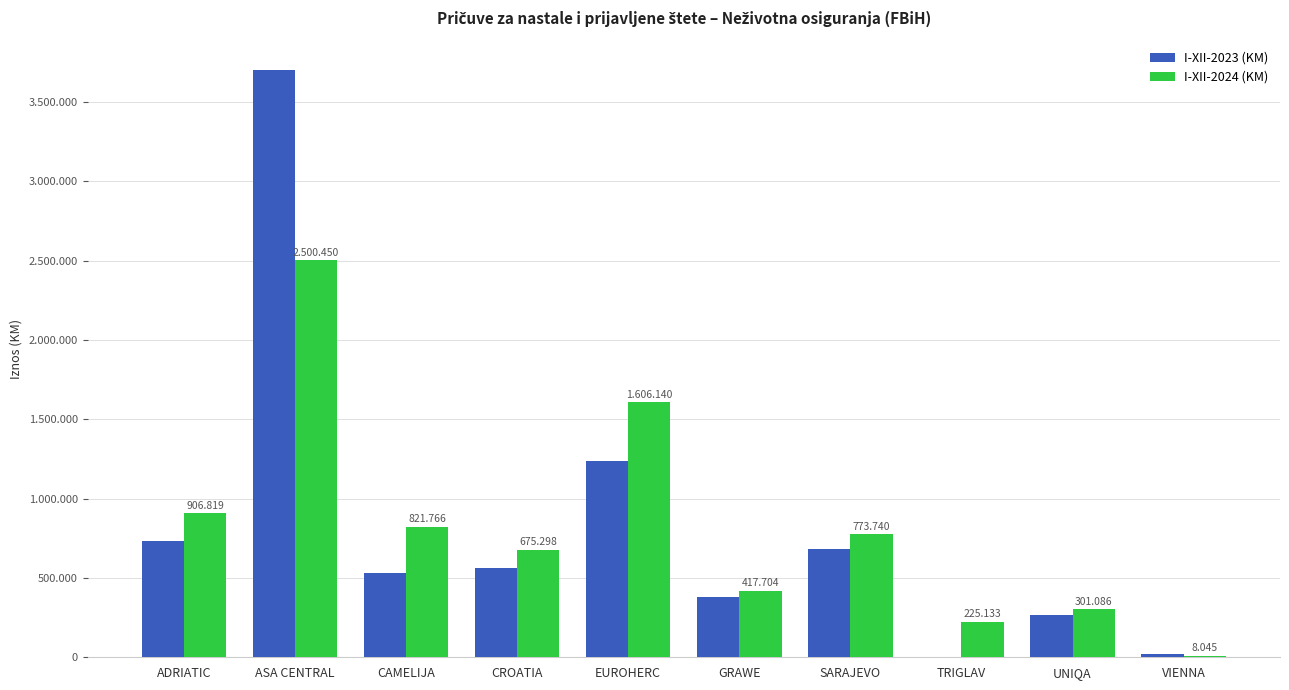

Is it true that I-XII-2024 (KM) equals 2500450 at ASA CENTRAL?

True